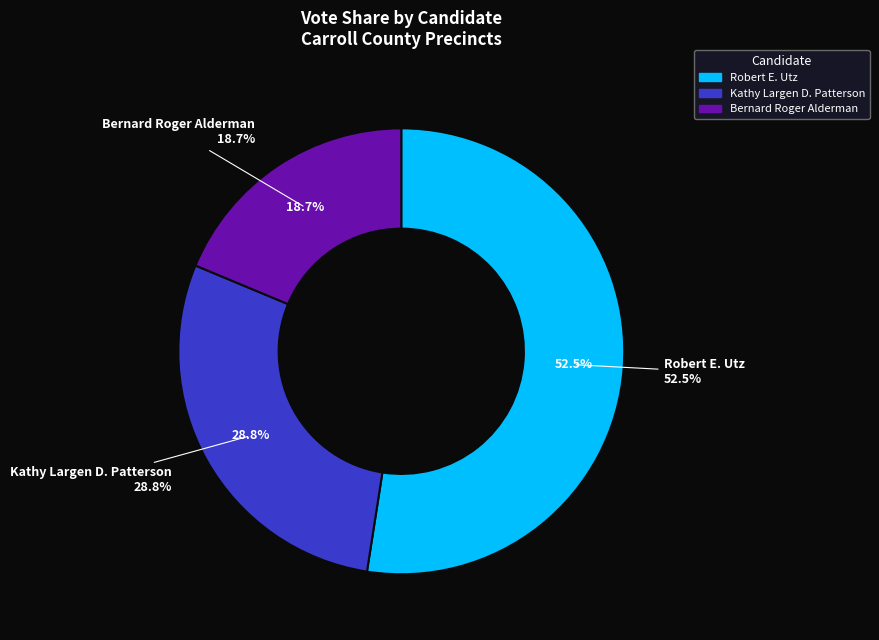

True or false: 202 - Laurel Fork accounts for 14% of the total.

False